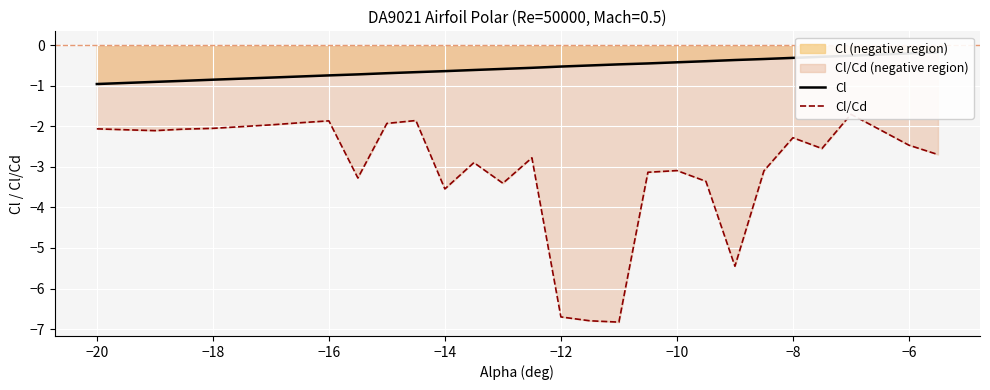

The value of Cl at 17 is -0.3. True or false?

False